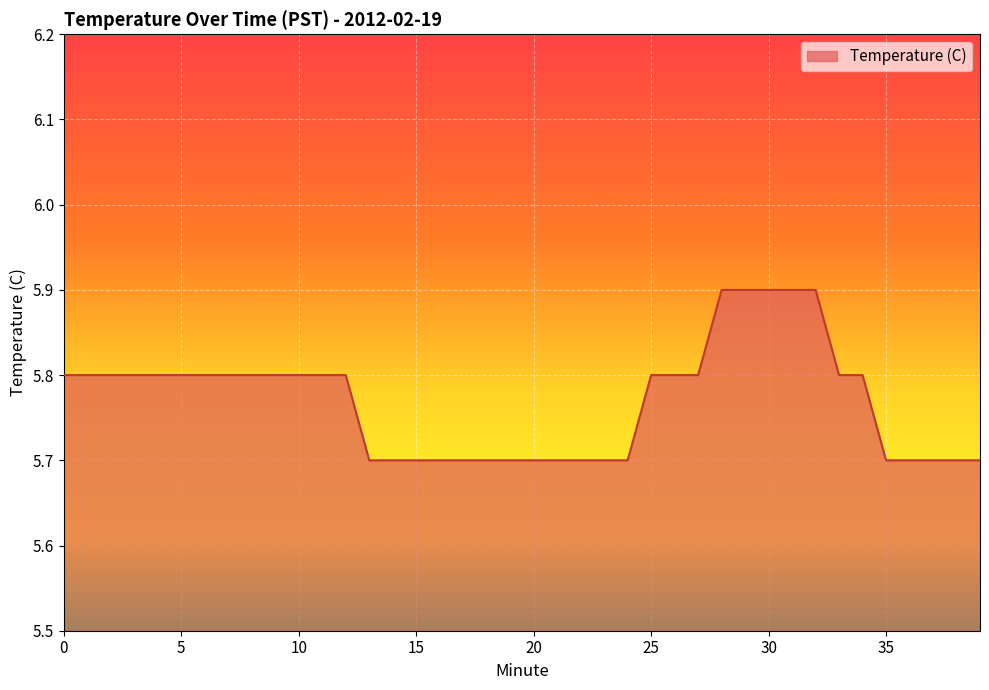

What is the smallest value displayed?

5.7